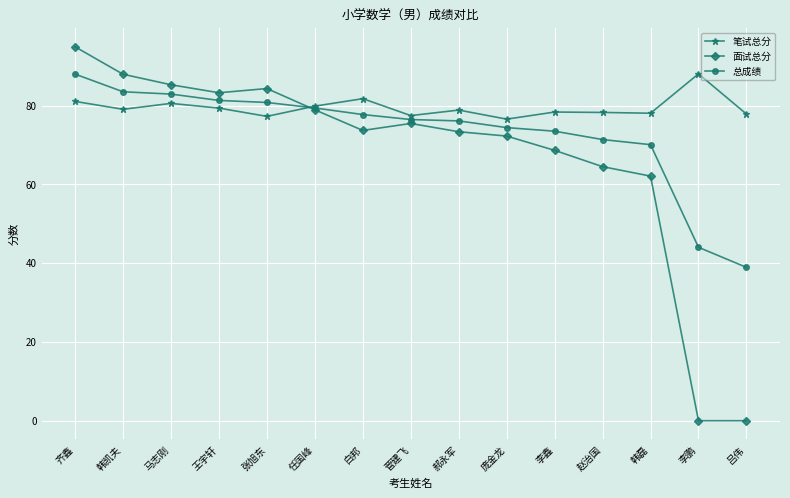

What are all the series names shown in the legend?

笔试总分, 面试总分, 总成绩